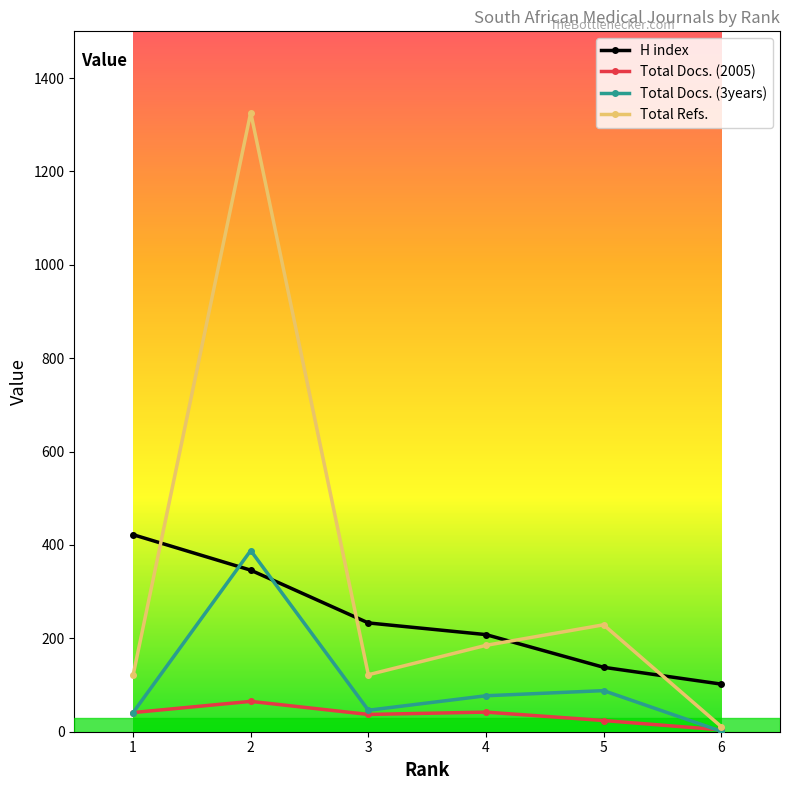

Is the value of H index at 6 greater than the value of Total Docs. (2005) at 5?

Yes